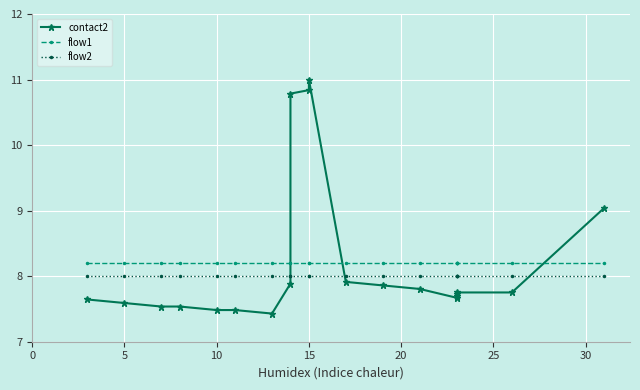

Is the value of contact2 at 11 greater than the value of flow1 at 15?

No